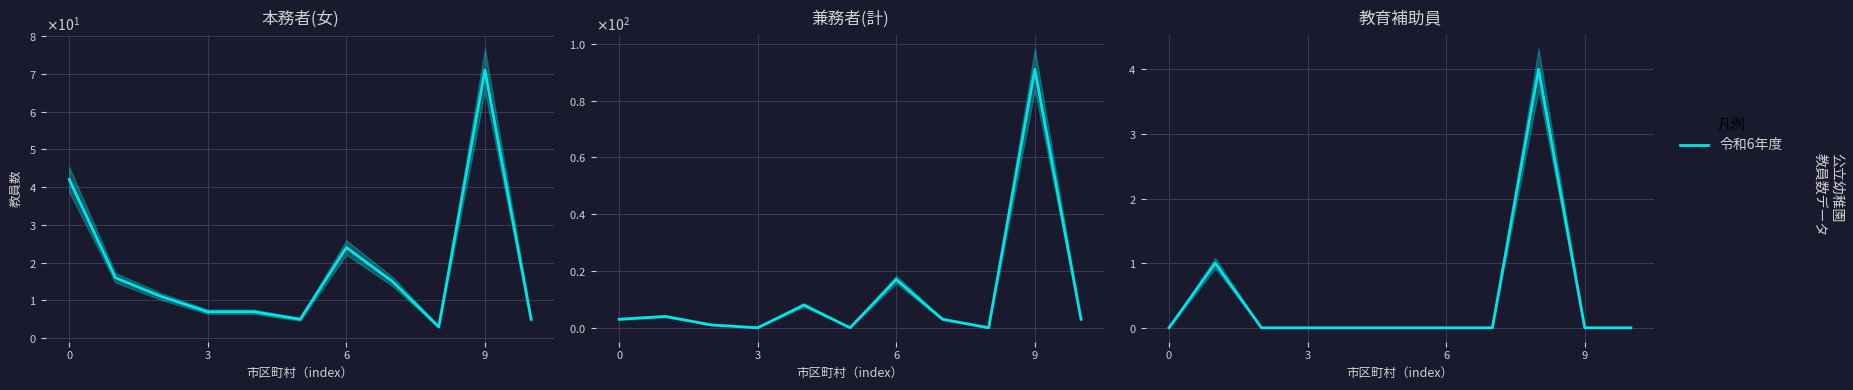

Is it true that the value at 9 is 0?

True